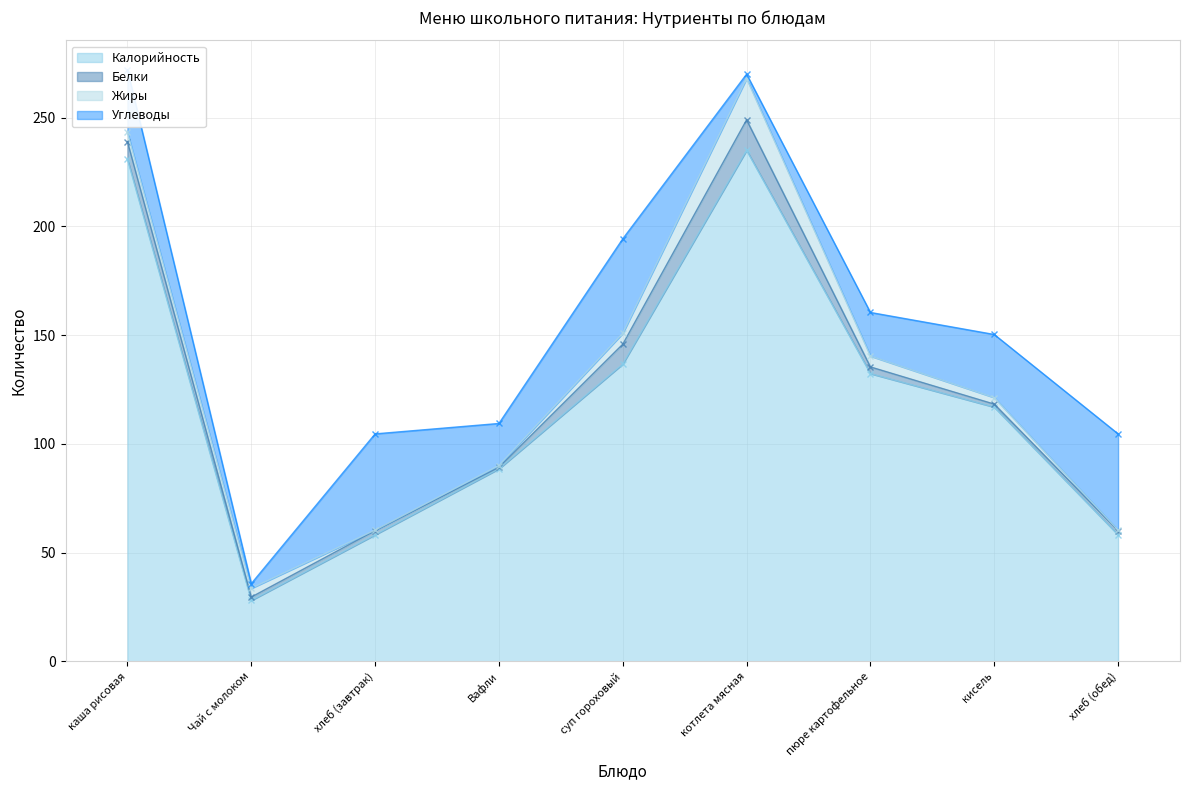

Between суп гороховый and хлеб (обед), which is larger?

суп гороховый